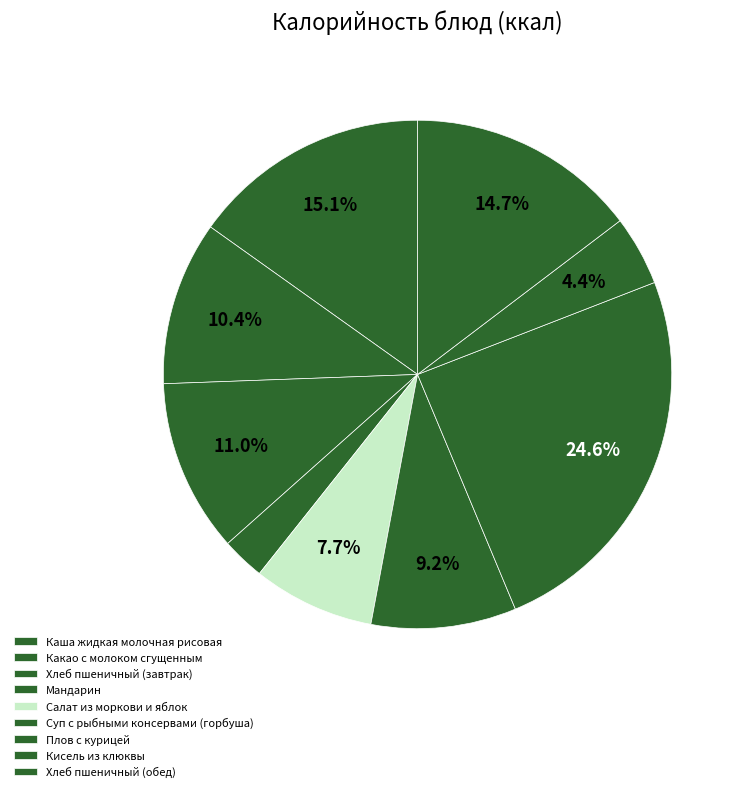

Count the number of slices in the pie.

9